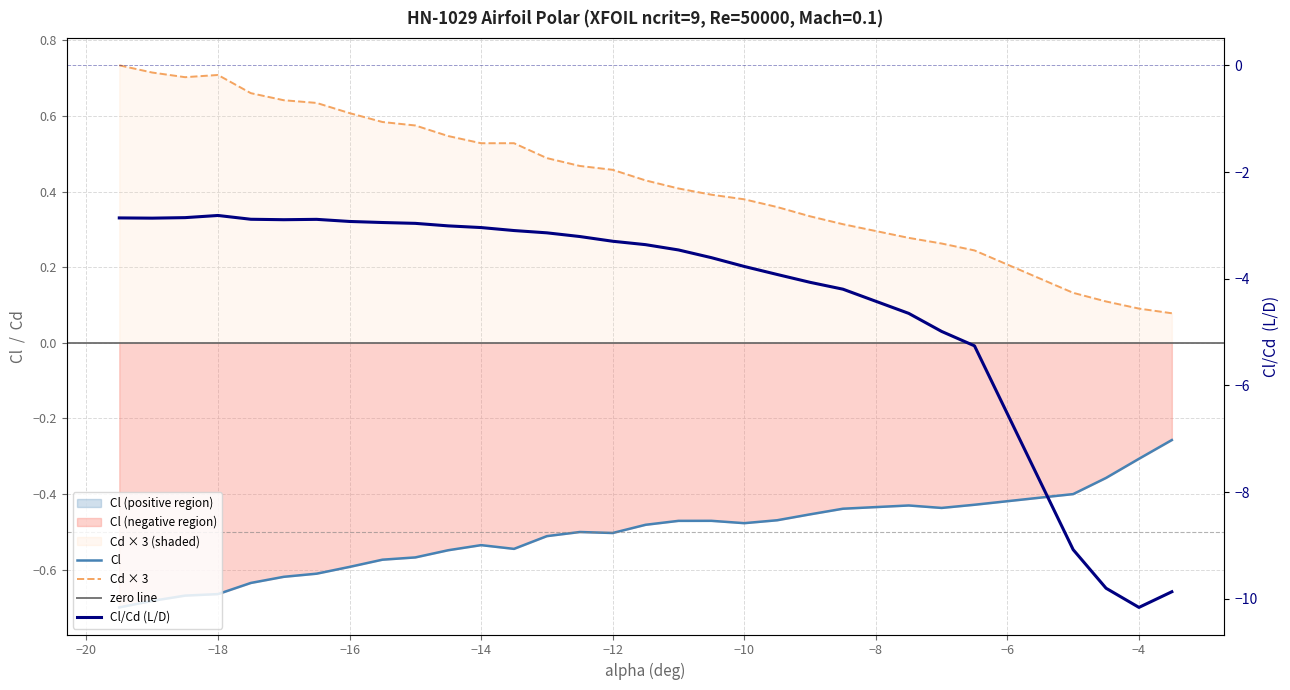

Where is the first local maximum for Cl?

−14